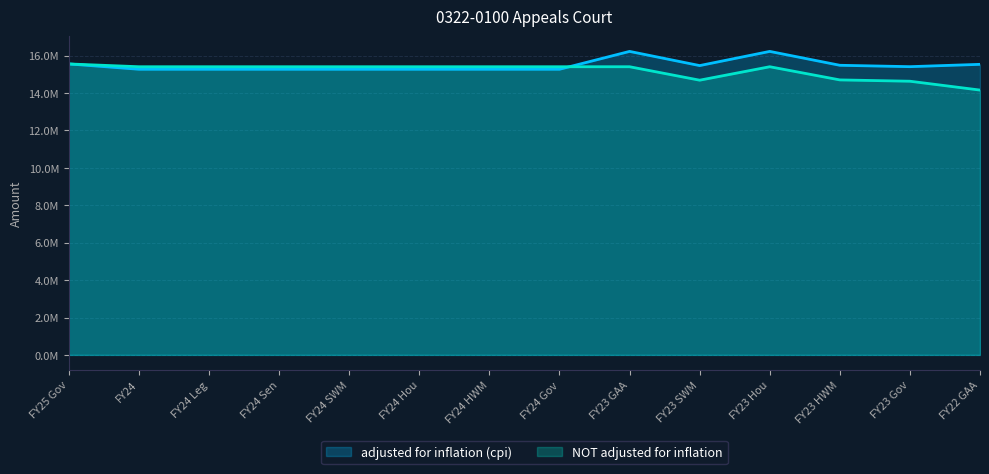

What value does the adjusted for inflation (cpi) series have at FY23 HWM?

15484677